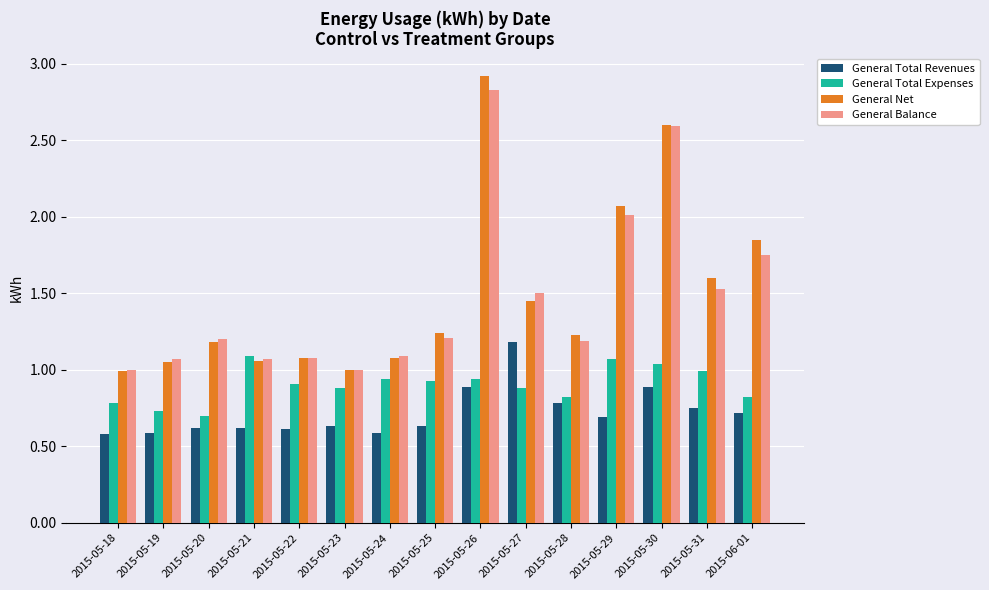

What position from the left is 2015-05-30?

13